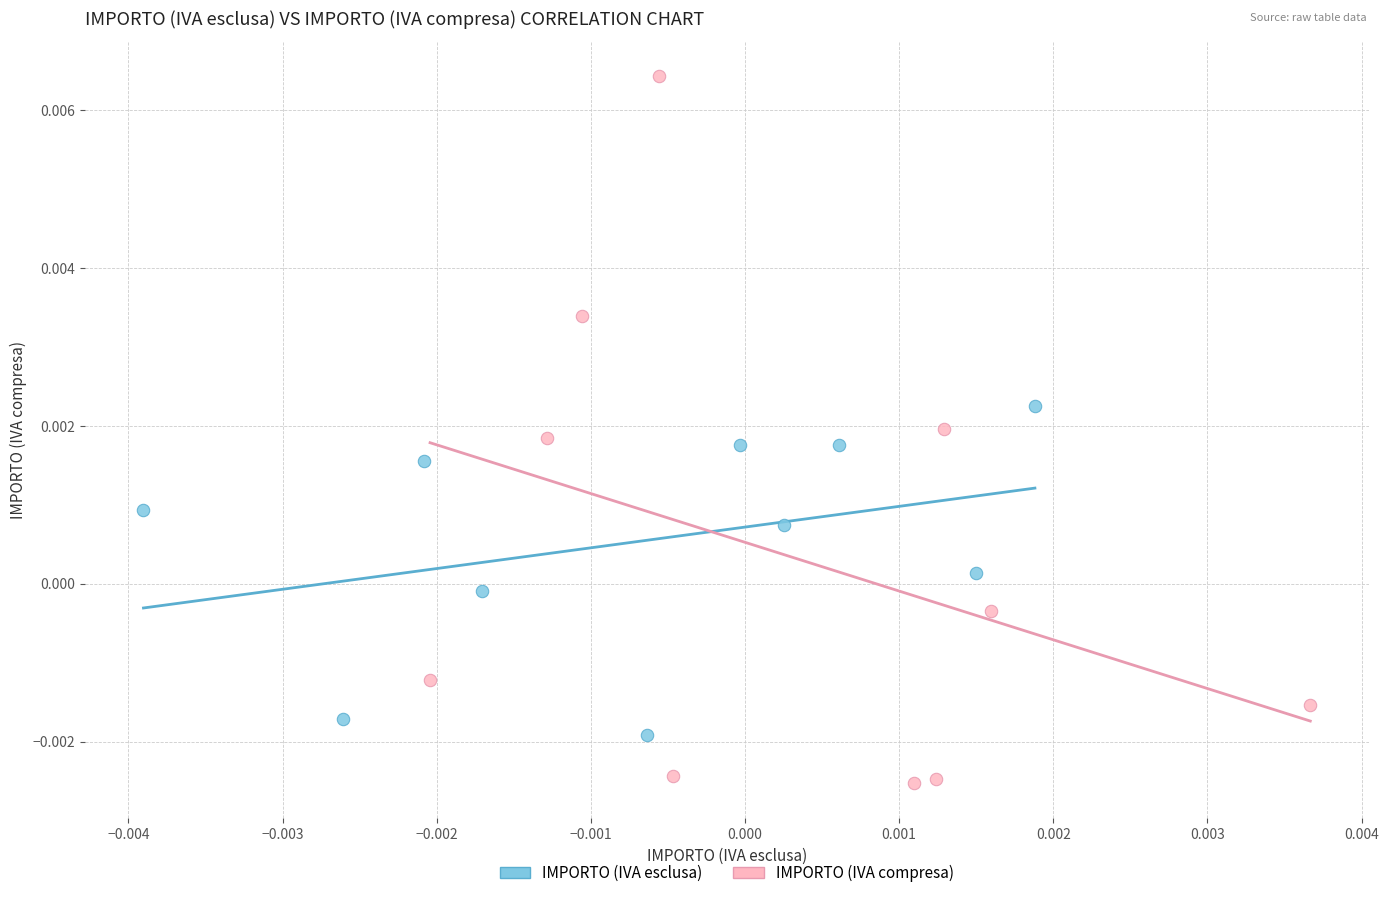

What are all the series names shown in the legend?

IMPORTO (IVA esclusa), IMPORTO (IVA compresa)